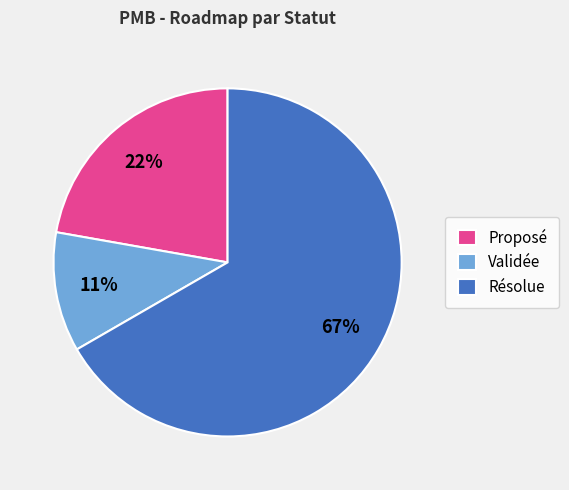

Combined, do Validée and Proposé account for over 50%?

No